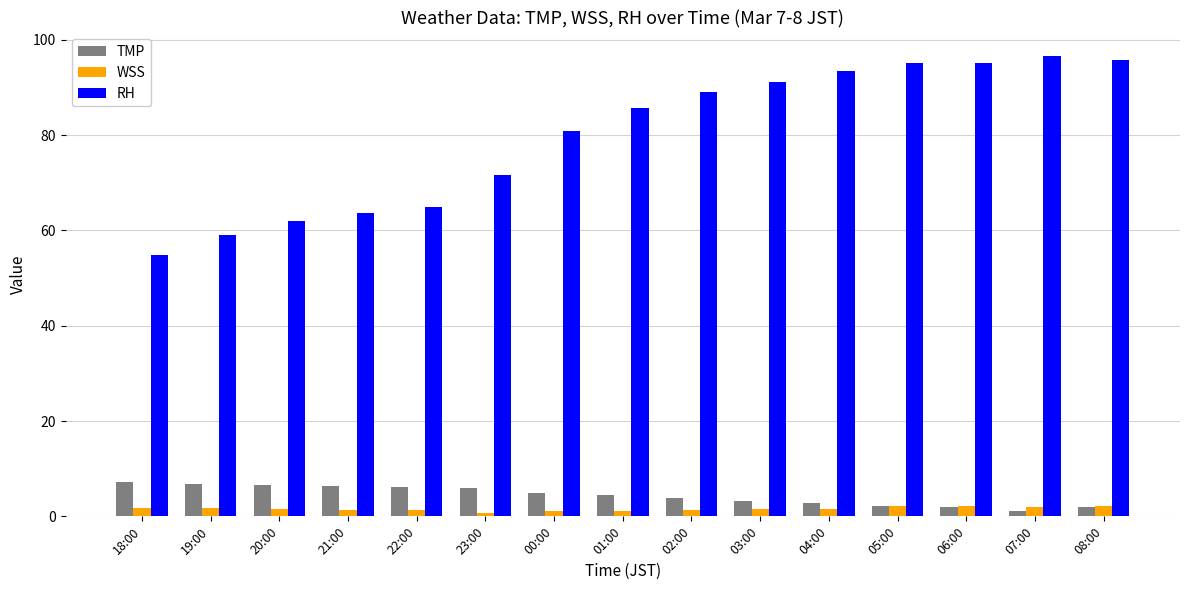

At how many categories does at least one series exceed 28?

15